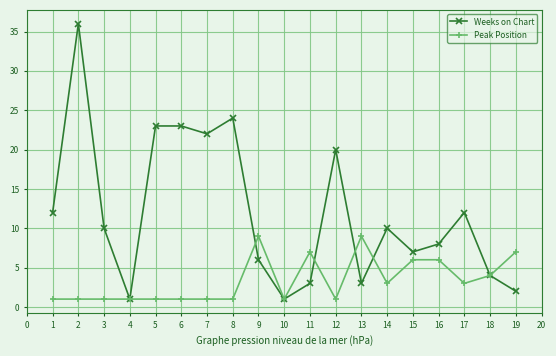

What is the maximum value shown in the chart?

36